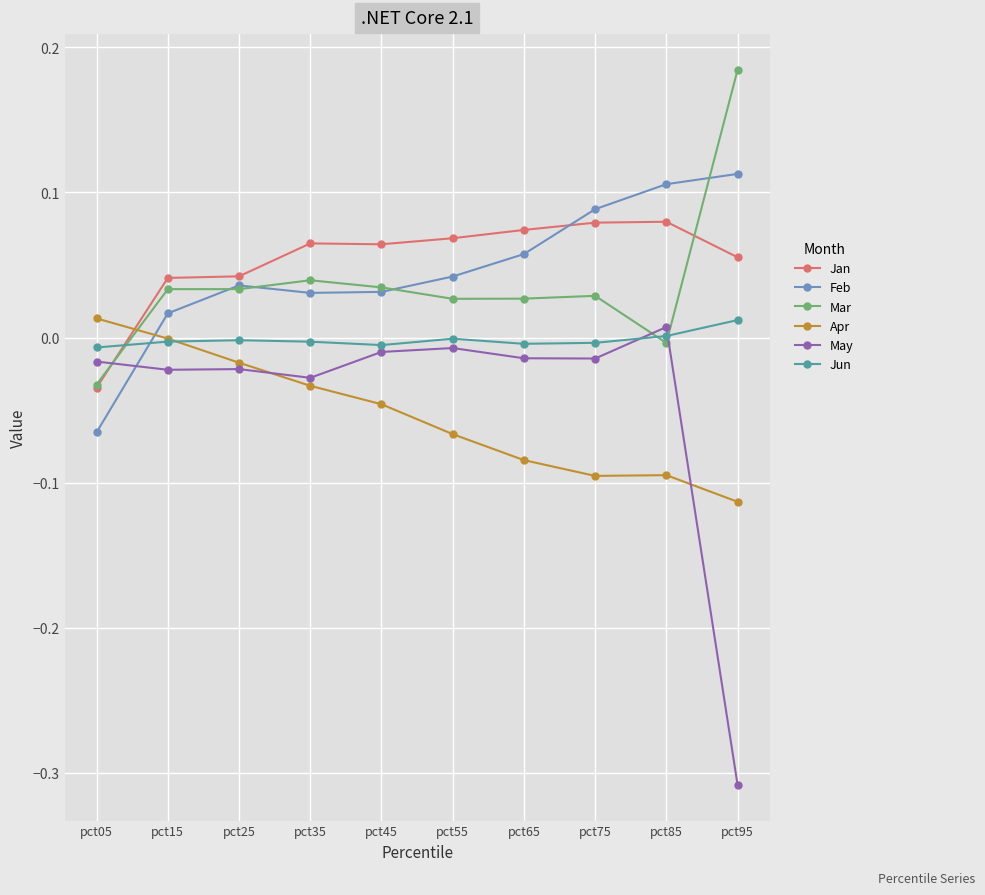

Is it true that Apr equals -0.1 at pct55?

True